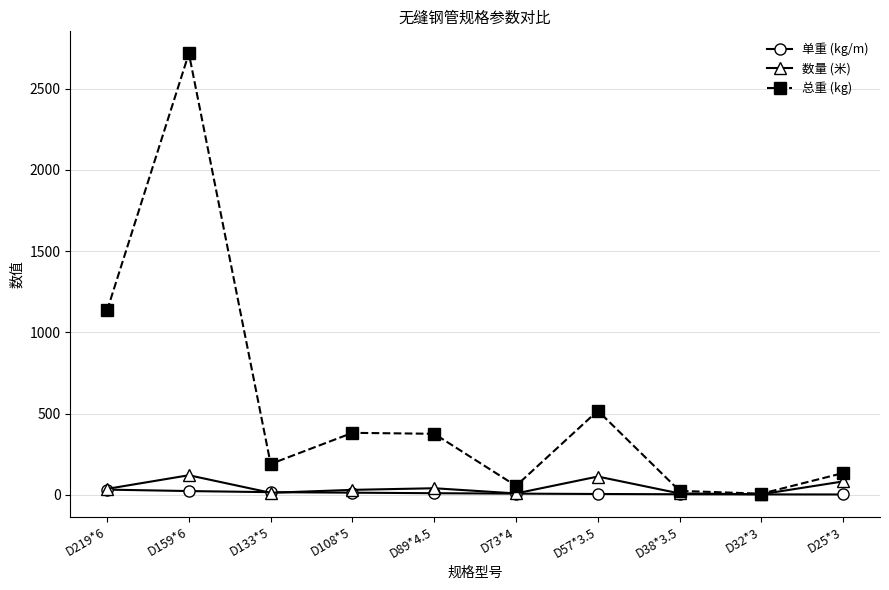

Between D159*6 and D108*5, which series saw the biggest shift?

总重 (kg)